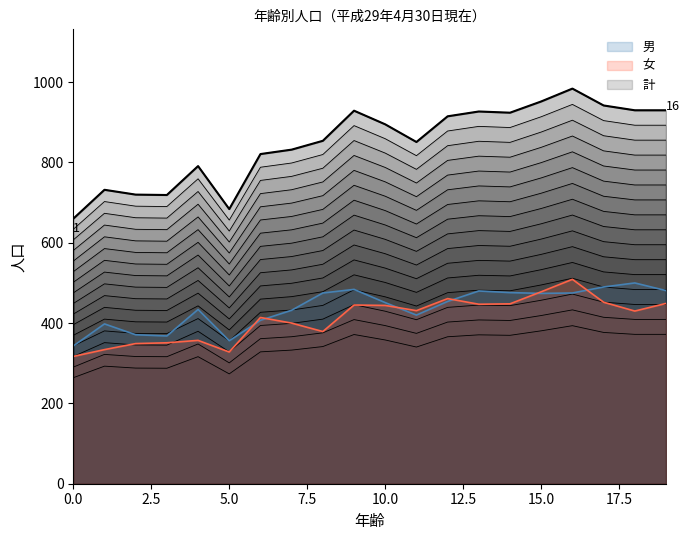

Which series has the widest spread of values?

計